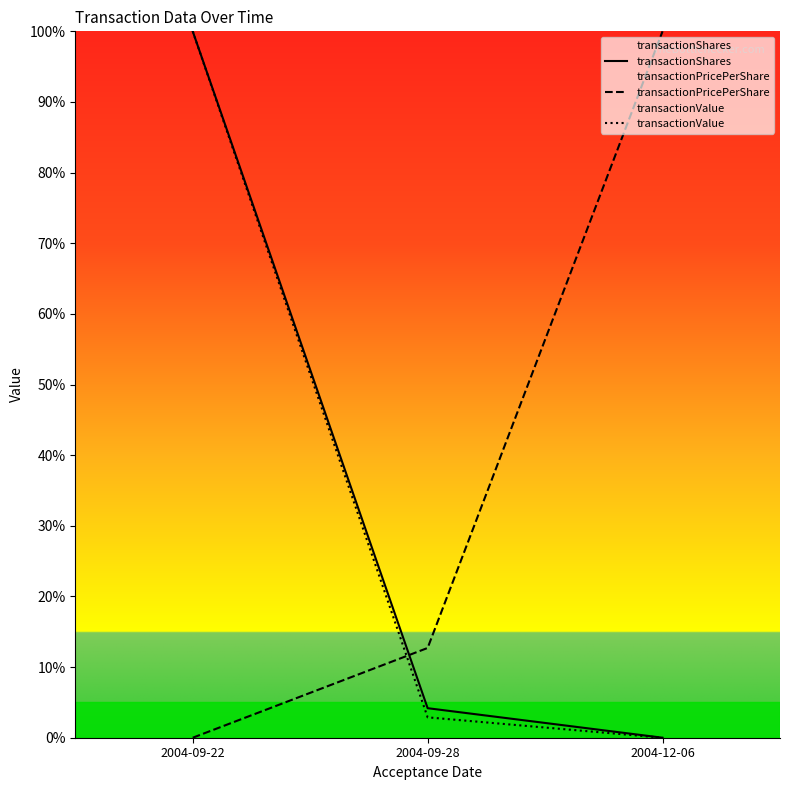

What is the highest value of the transactionShares series?

100.0